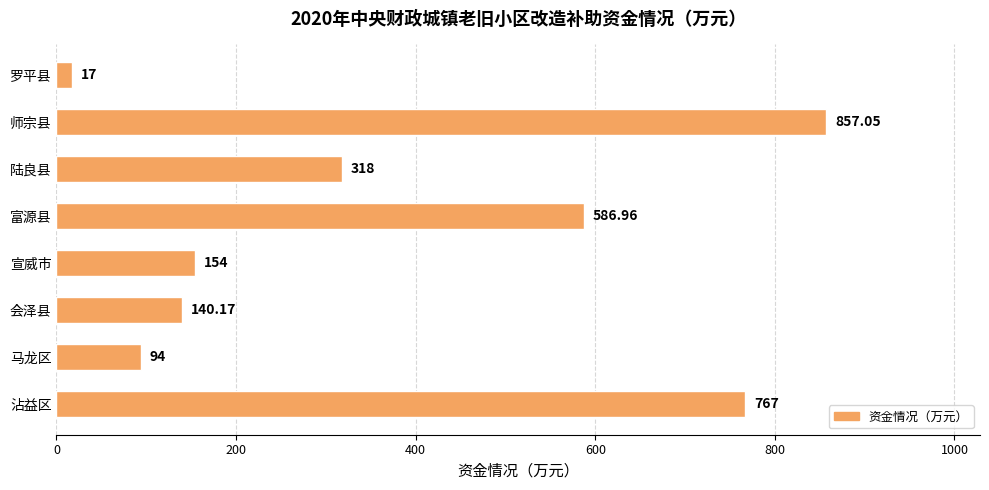

Approximately how many times larger is the value at 宣威市 compared to 富源县?

0.3